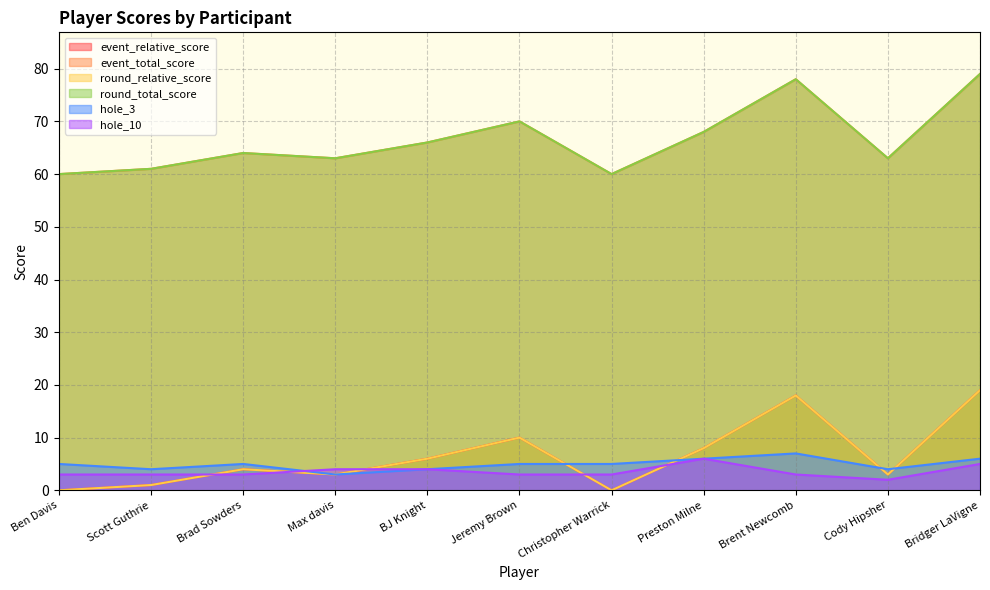

What is the sum of the event_relative_score values at Max davis and Preston Milne?

11